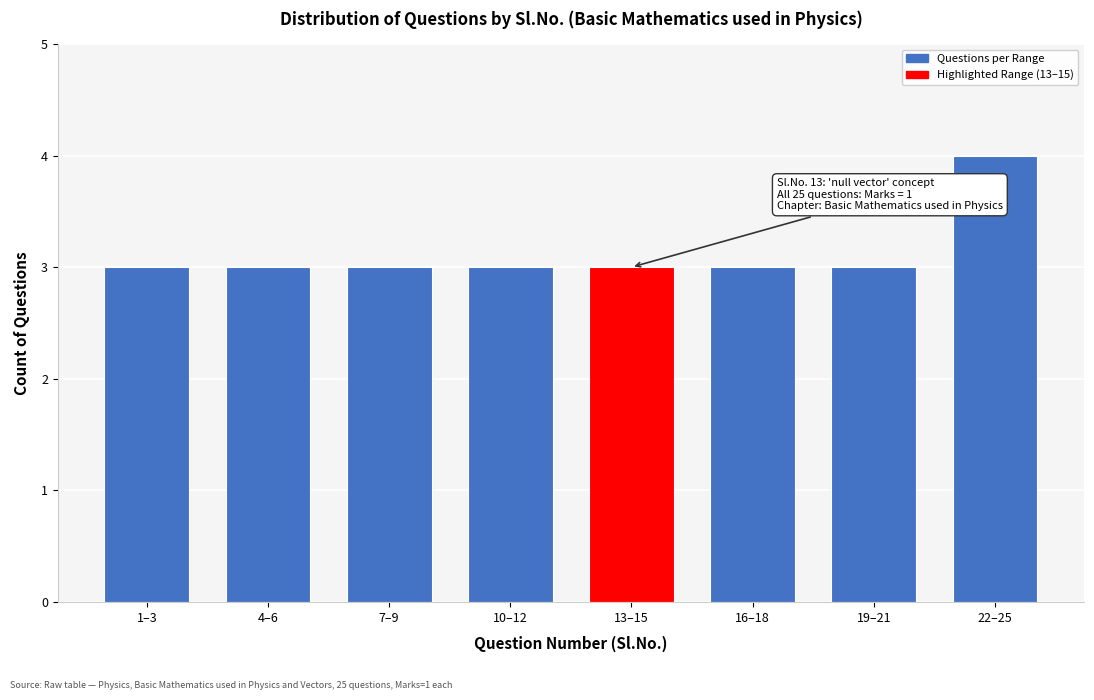

Reading left to right, list all the values displayed in this chart.

3	3	3	3	3	3	3	4